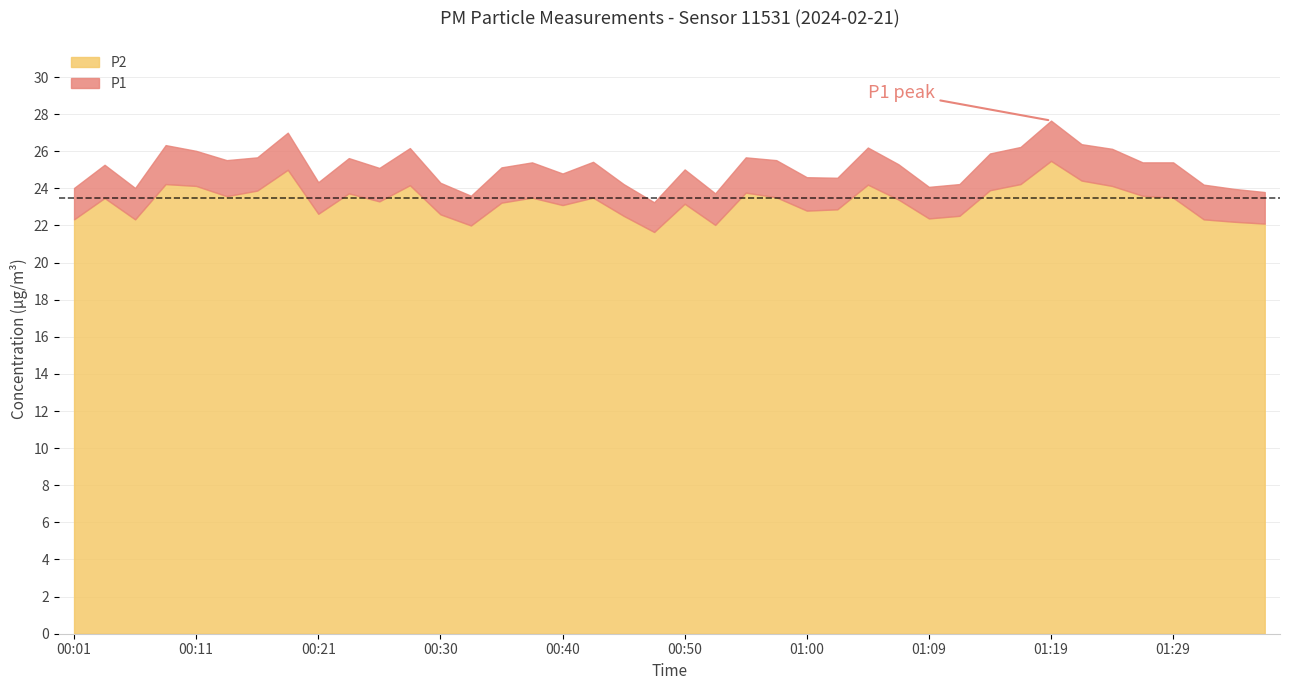

What is the label of the 25th point from the left?

01:00